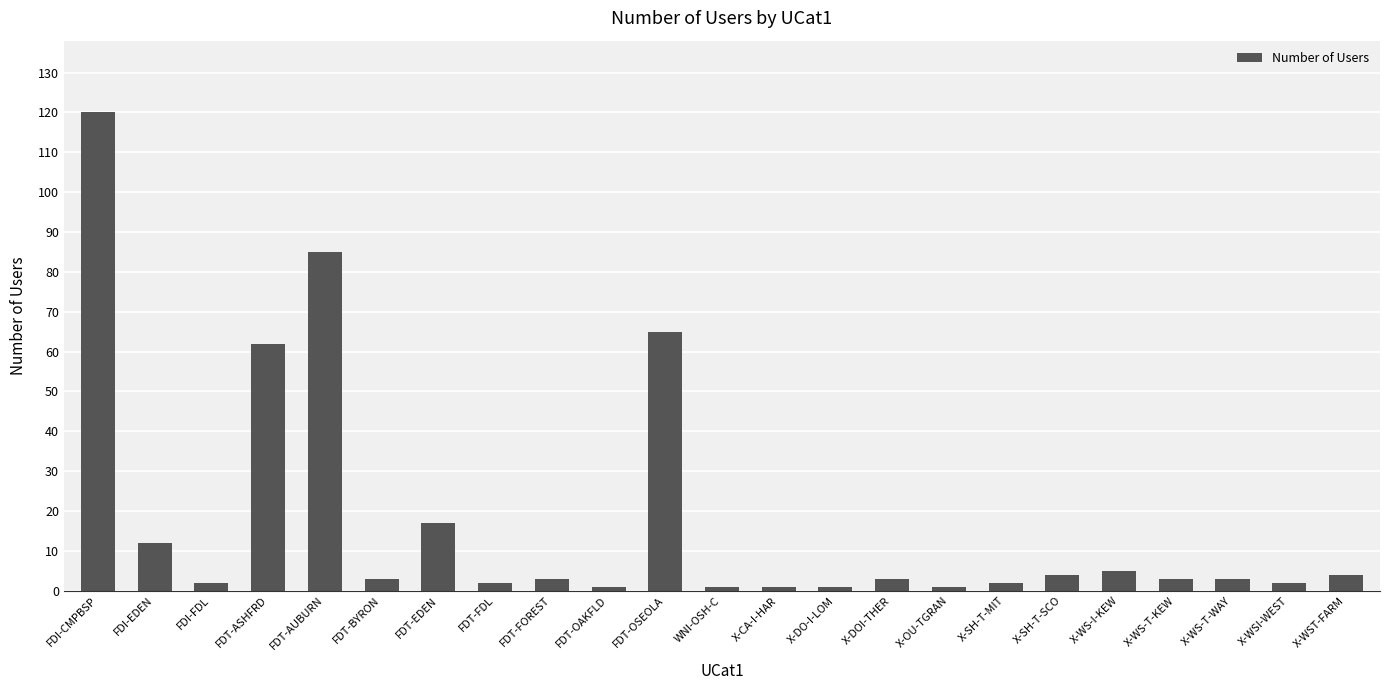

Approximately how many times larger is the value at FDT-FOREST compared to FDT-FDL?

1.5